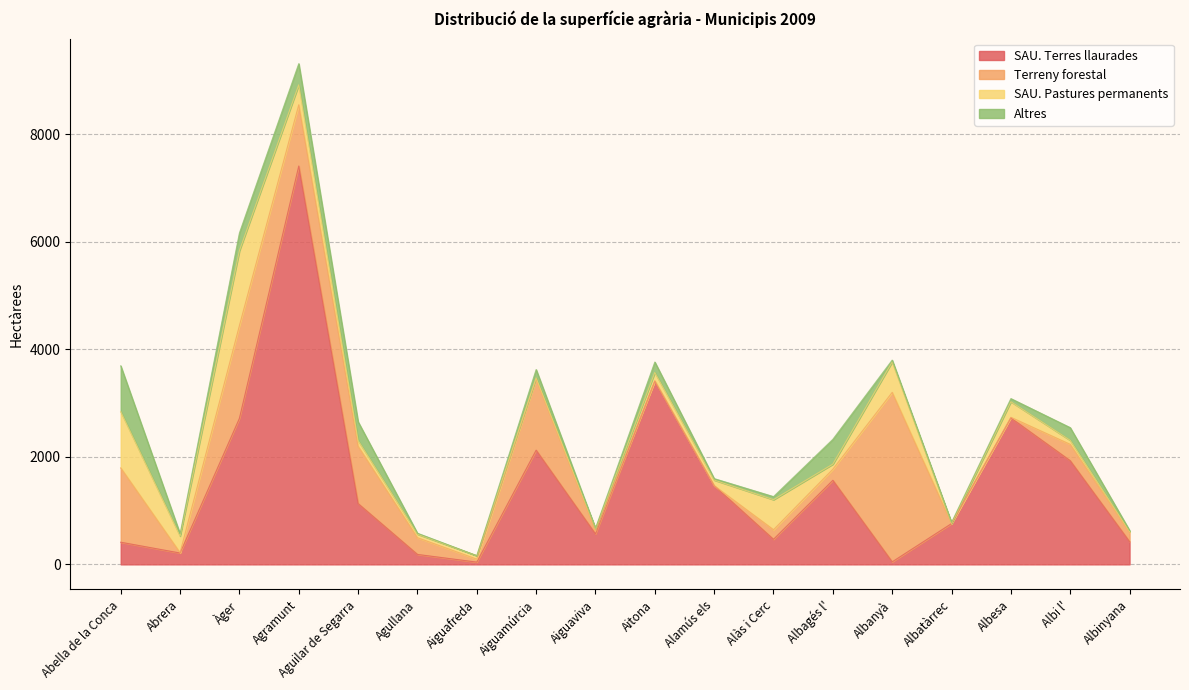

Where do SAU. Pastures permanents and SAU. Terres llaurades first cross each other?

Abrera and Àger